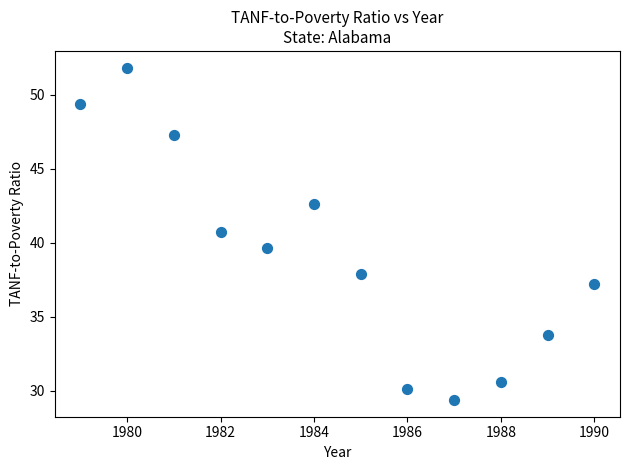

What is the average X value?

1984.5